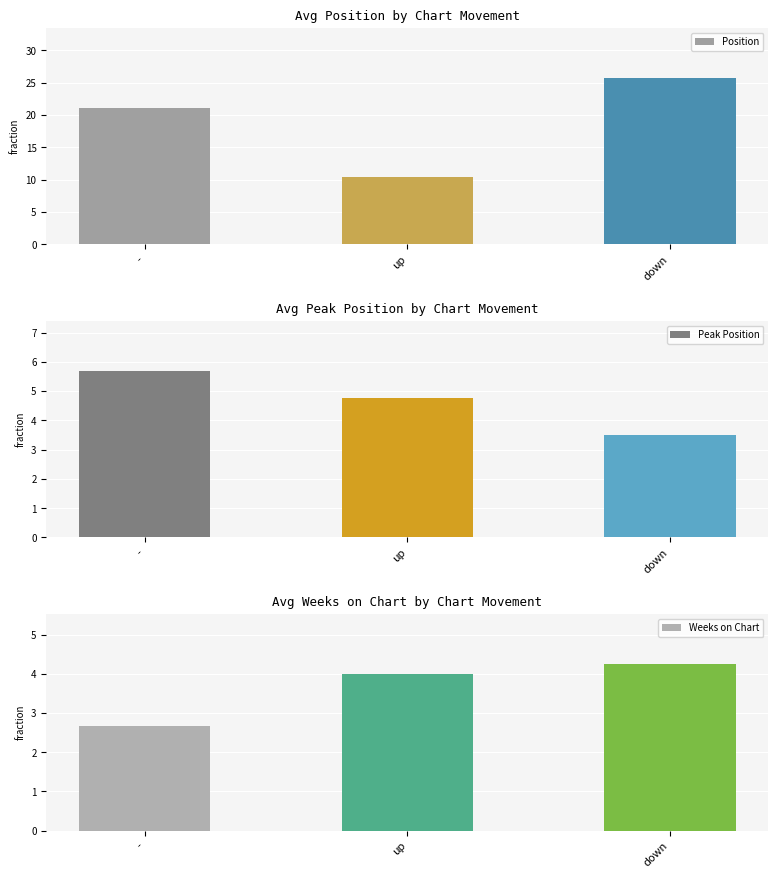

How many groups of bars are there?

3